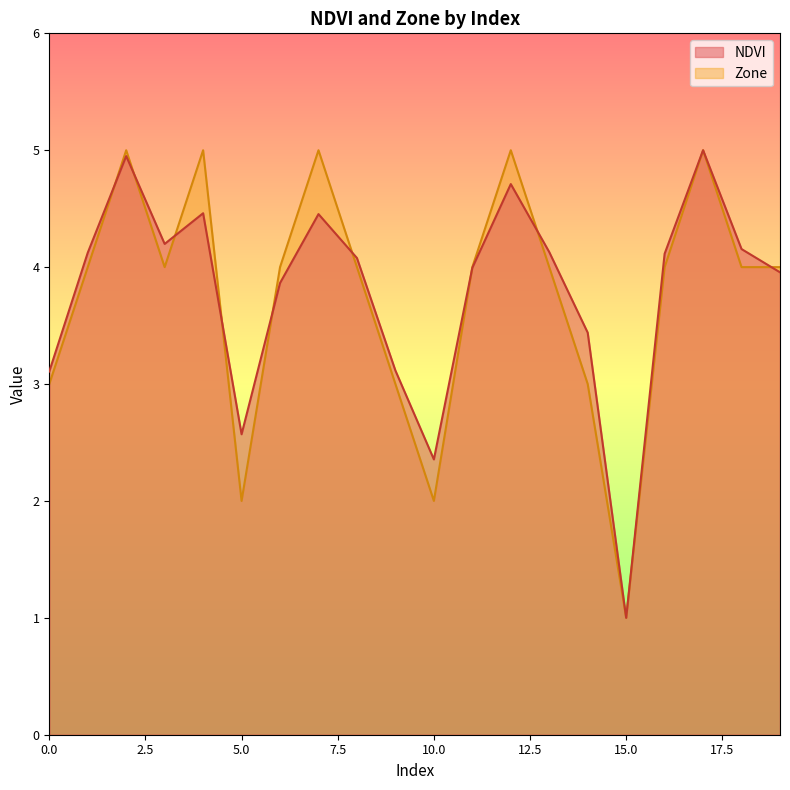

What is the highest value of the NDVI series?

5.0